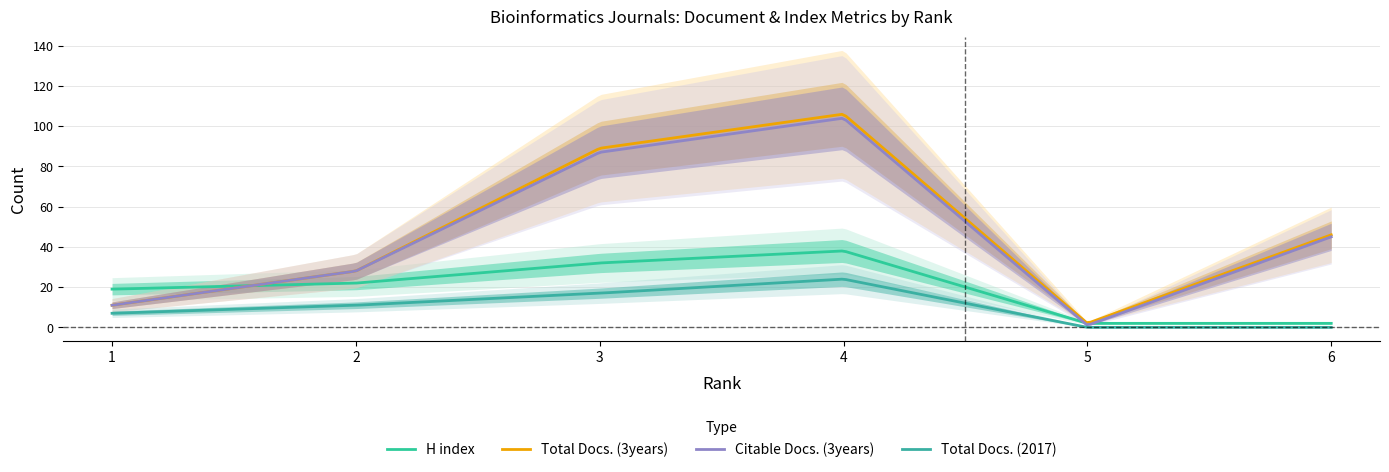

Which has a higher value, 5 or 2?

2